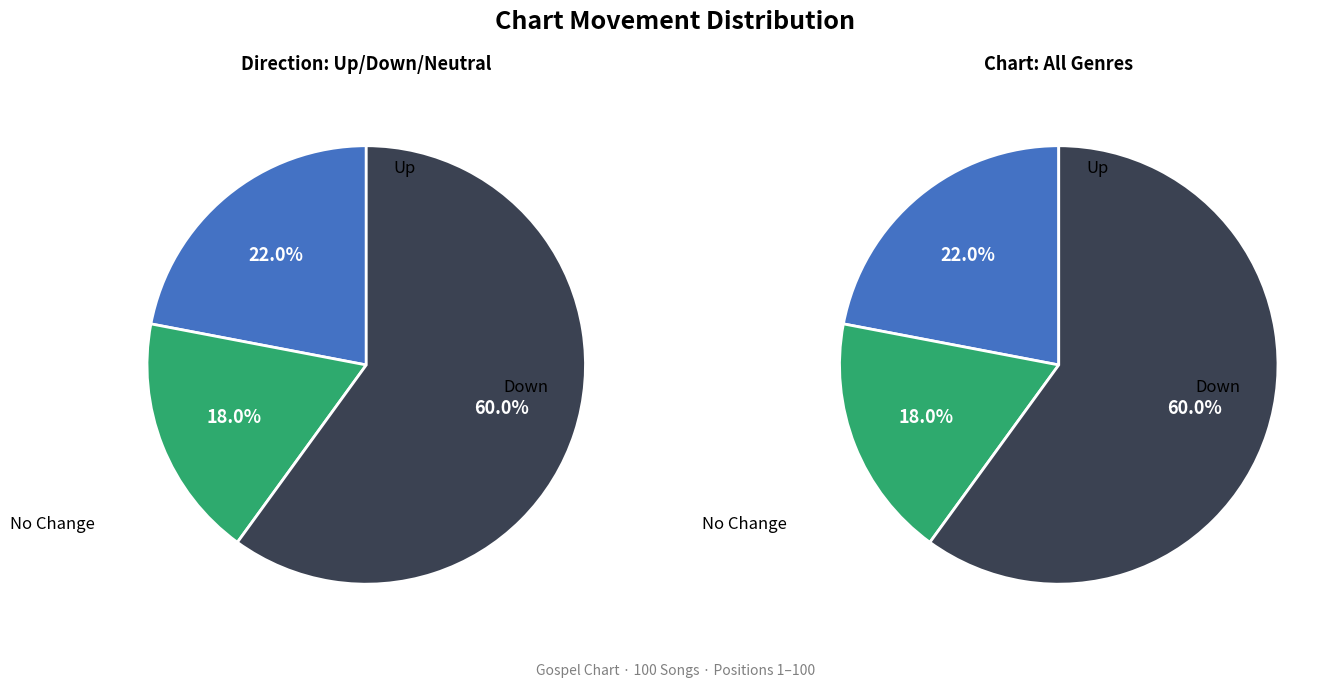

How many slices are in this pie chart?

3